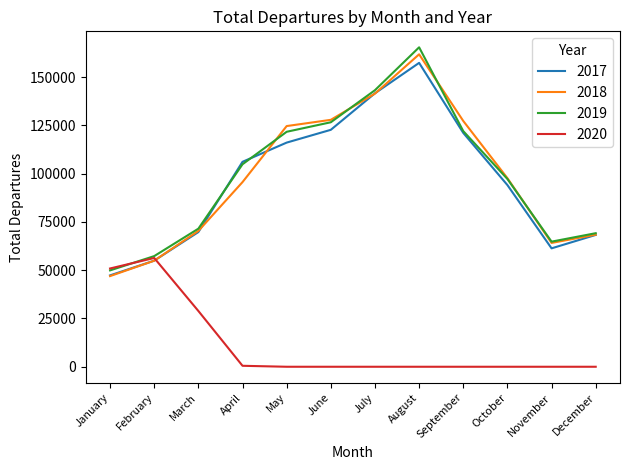

How many values in the 2019 series are below 104840?

6